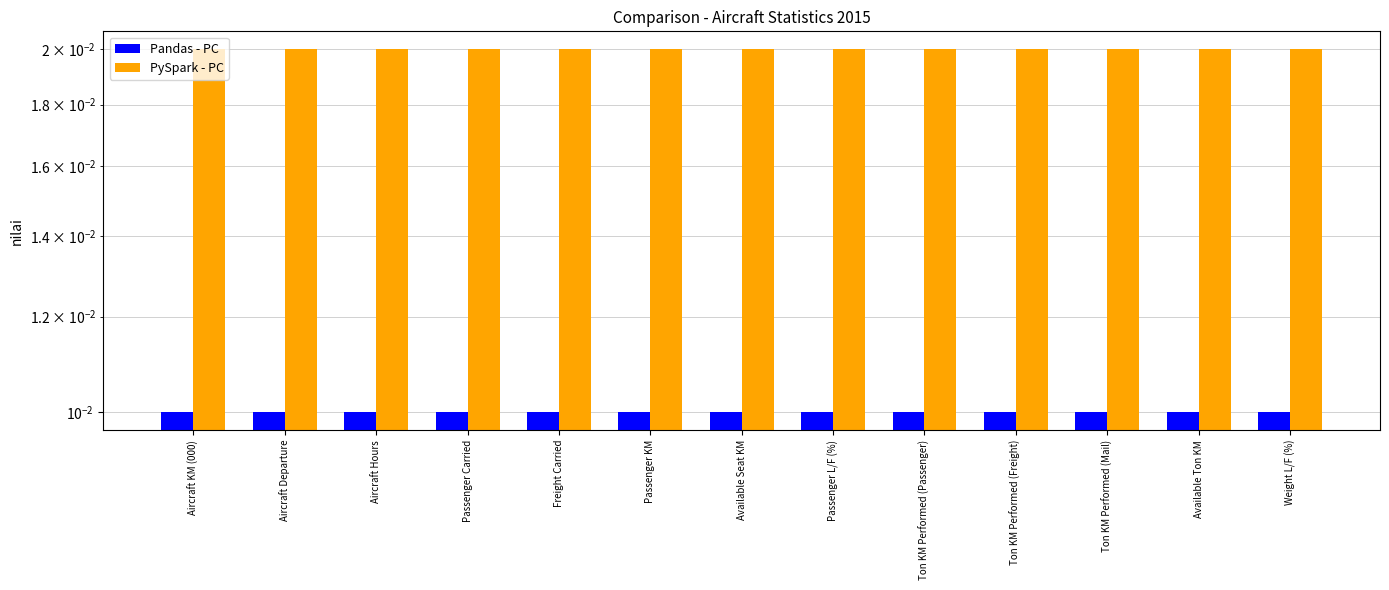

Between Ton KM Performed (Freight) and Available Ton KM, which is larger?

Ton KM Performed (Freight)